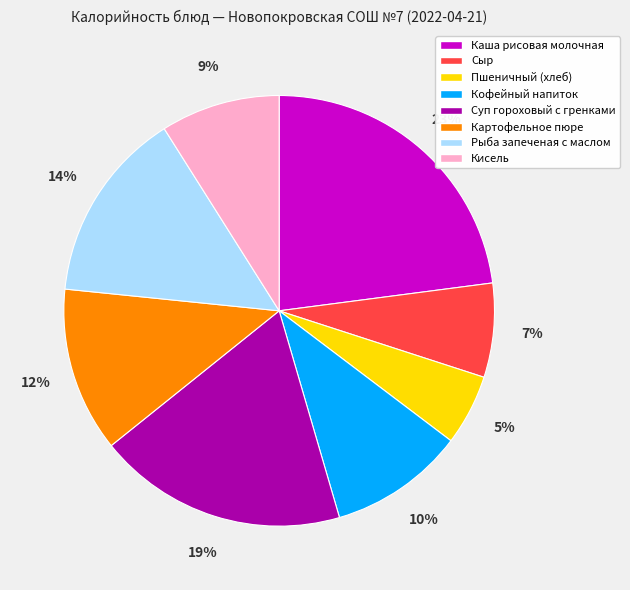

Does Кисель account for over 50% of the chart?

No